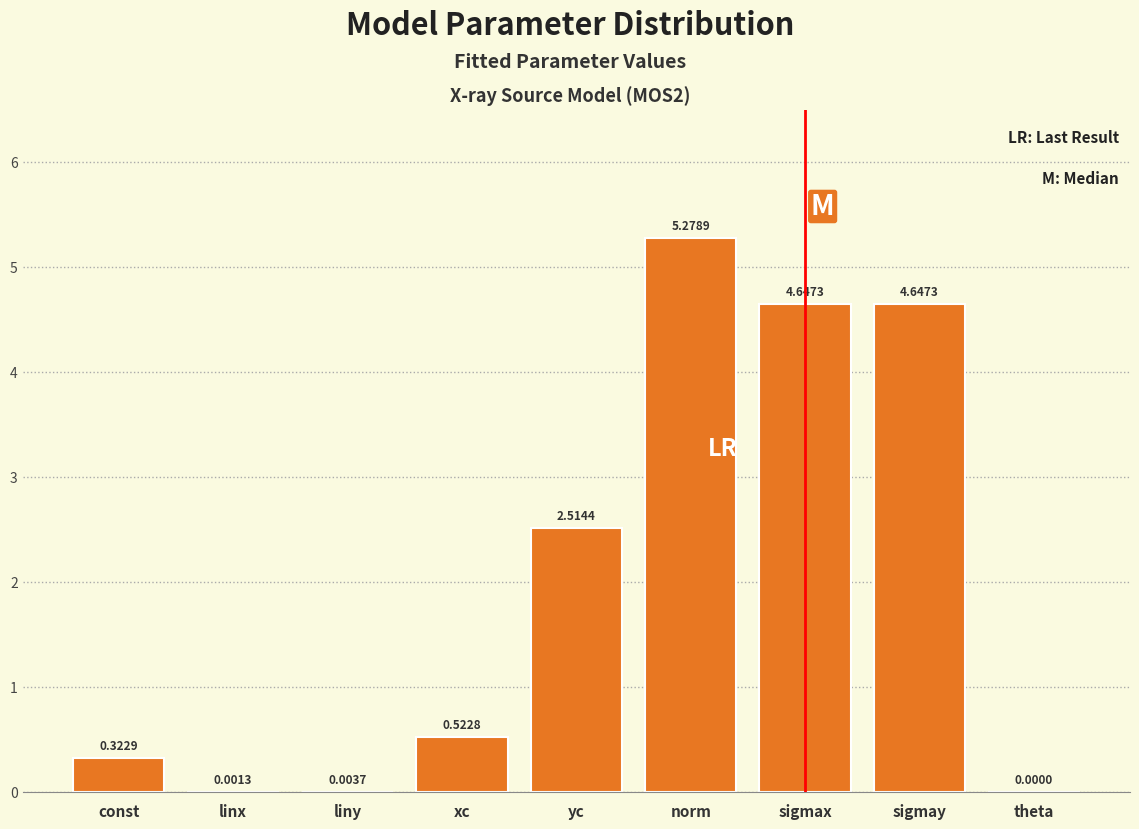

What is the sum of all values?

17.9